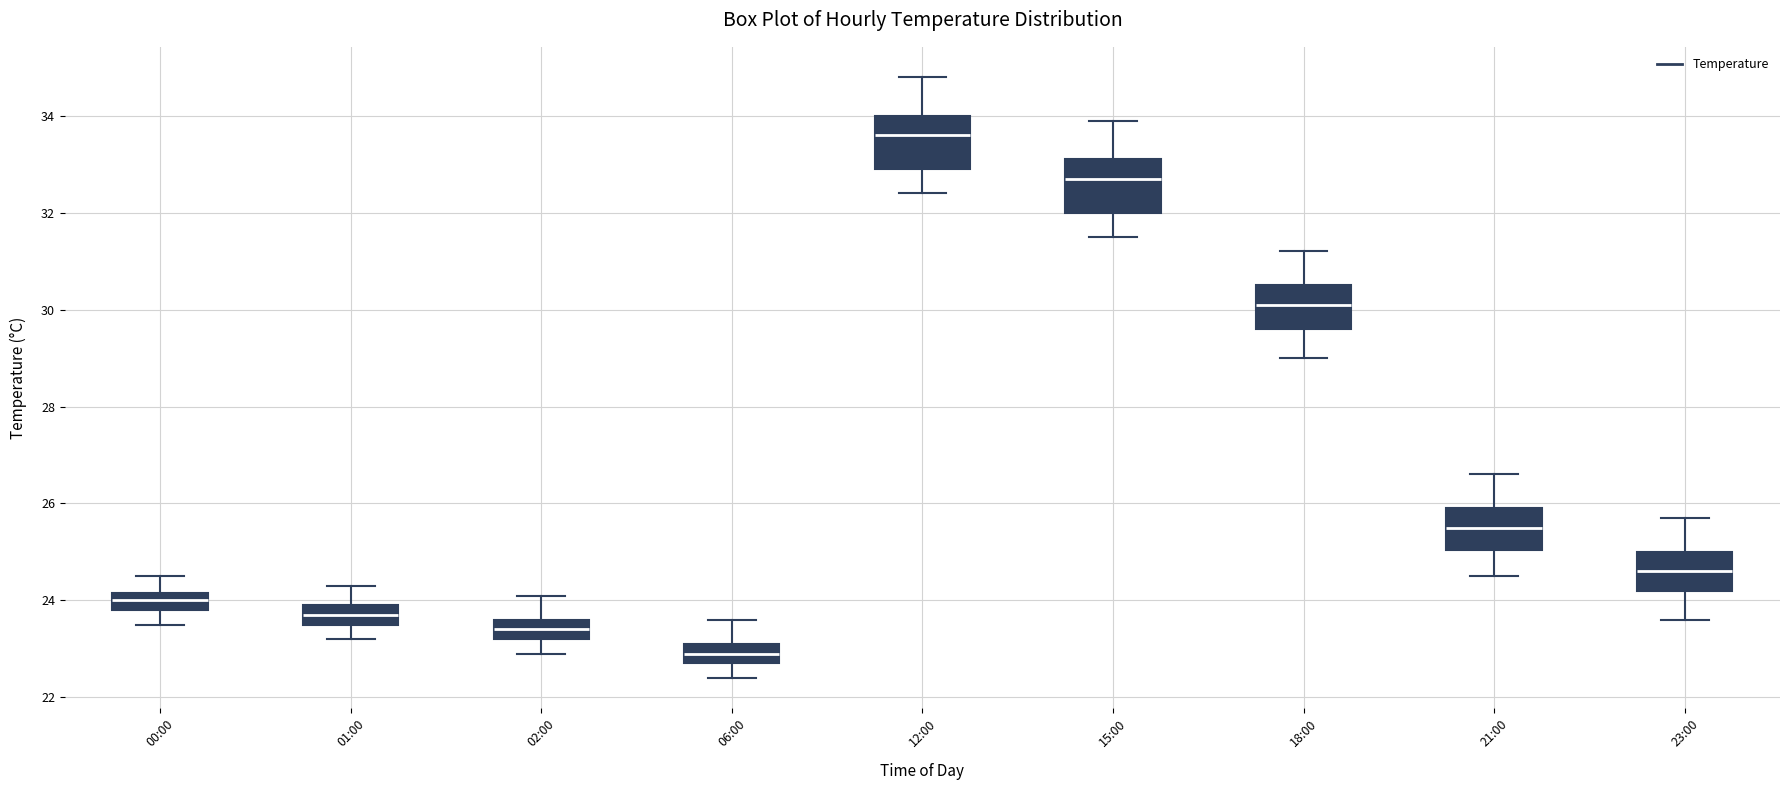

Which box's median line is the highest?

12:00